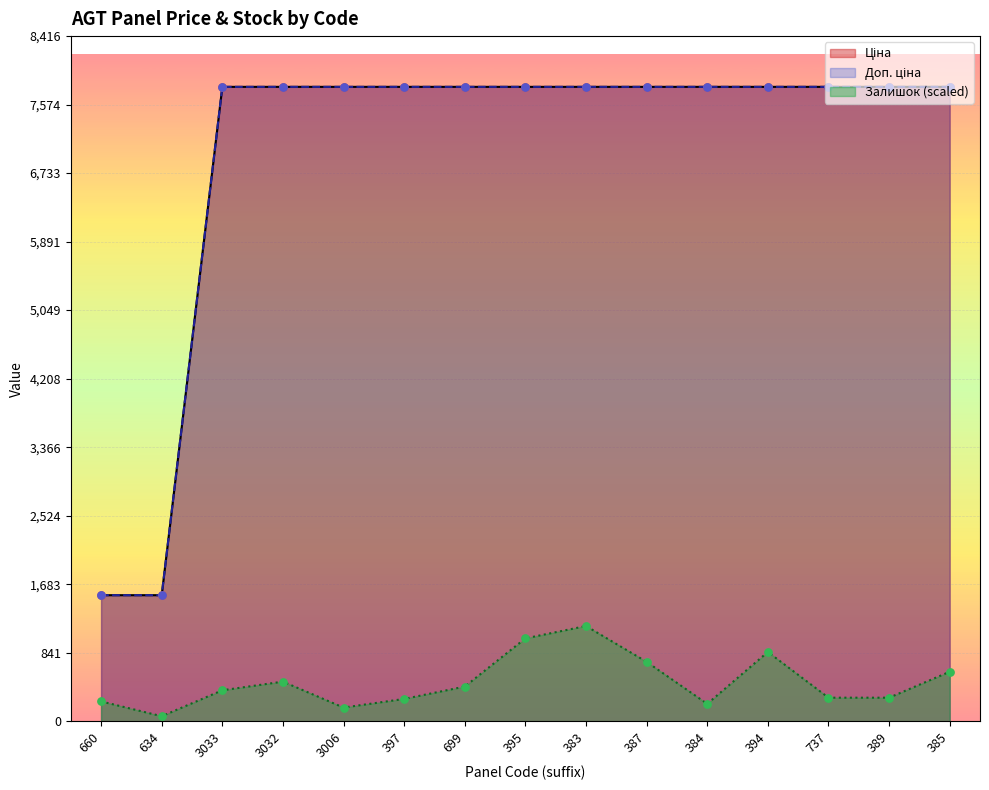

At which category is the sum across all series the highest?

383